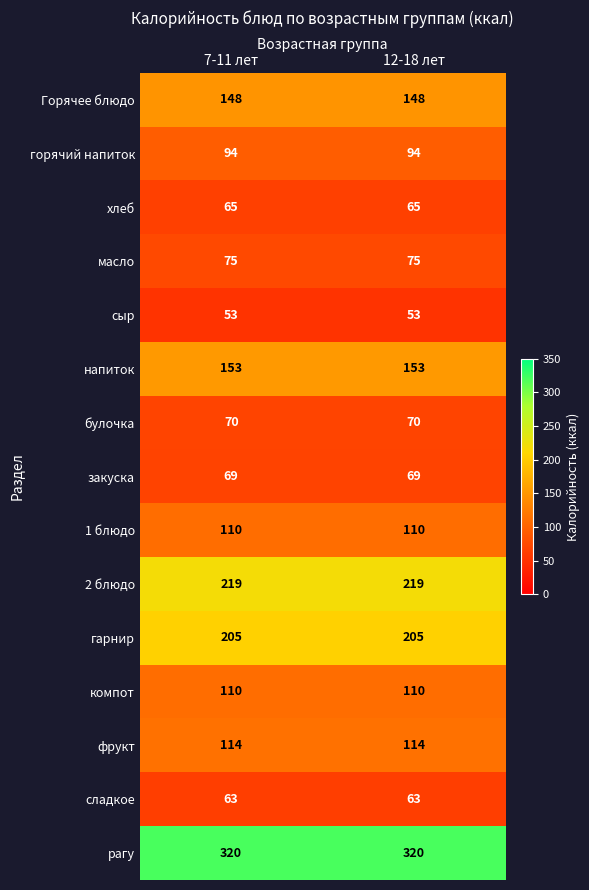

The value of напиток at 12-18 лет is 153. True or false?

True